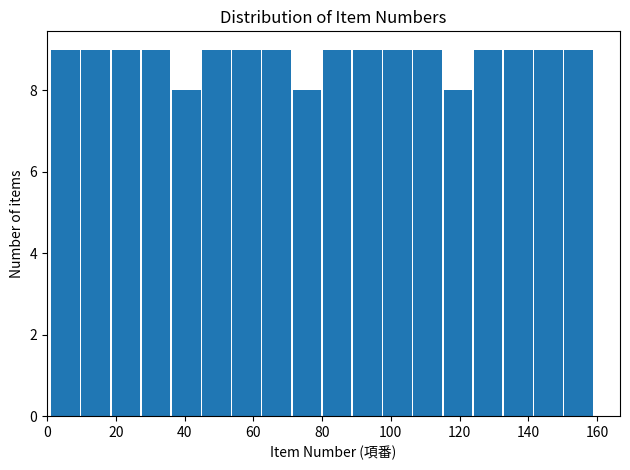

What is the height of the bar covering 10 to 18 on the x-axis? Neither the bar edges nor the heights are printed on the chart, so give them approximately, as read against the axes.

9